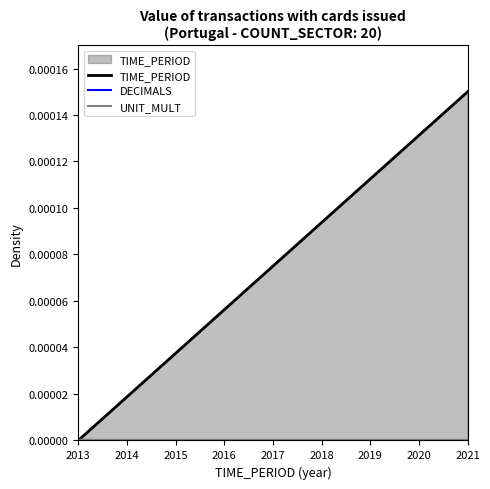

Between 2017 and 2018, which series saw the biggest shift?

TIME_PERIOD